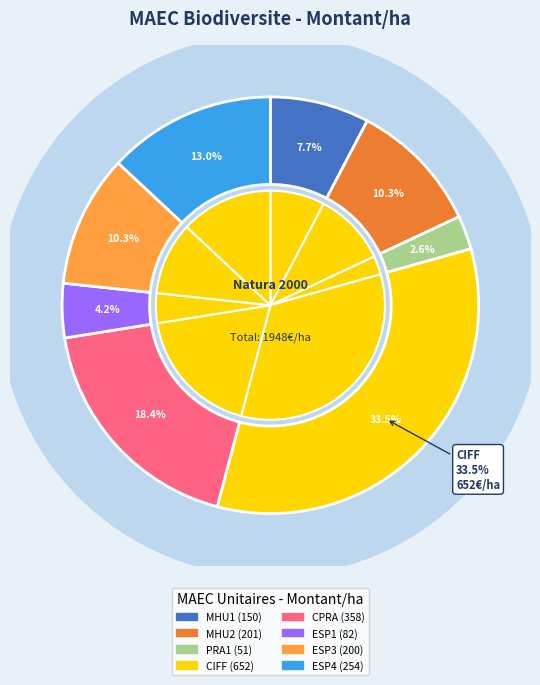

Rank the categories by value from highest to lowest.

CIFF (652), CPRA (358), ESP4 (254), MHU2 (201), ESP3 (200), MHU1 (150), ESP1 (82), PRA1 (51)